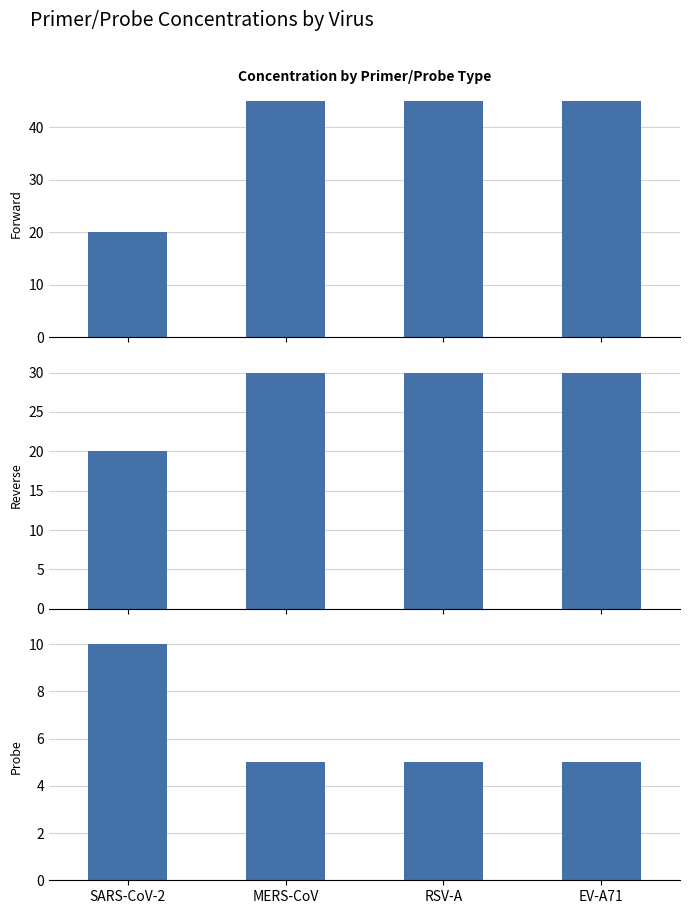

Reading right to left, what are all the values shown in this chart?

Forward: EV-A71=45	RSV-A=45	MERS-CoV=45	SARS-CoV-2=20
Reverse: EV-A71=30	RSV-A=30	MERS-CoV=30	SARS-CoV-2=20
Probe: EV-A71=5	RSV-A=5	MERS-CoV=5	SARS-CoV-2=10